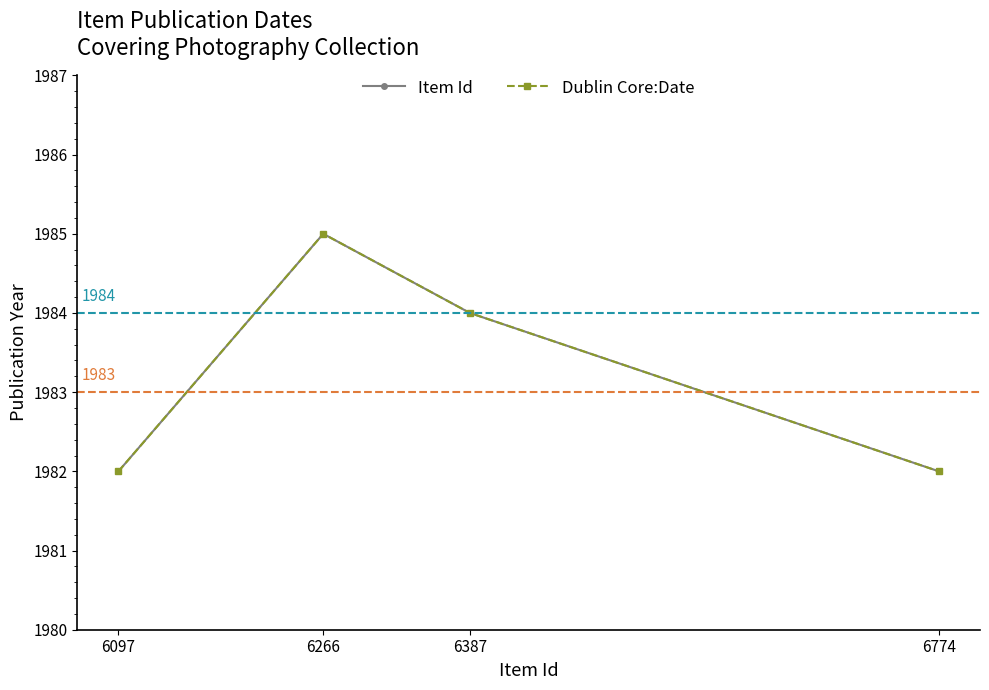

What are all the series names shown in the legend?

Item Id, Dublin Core:Date